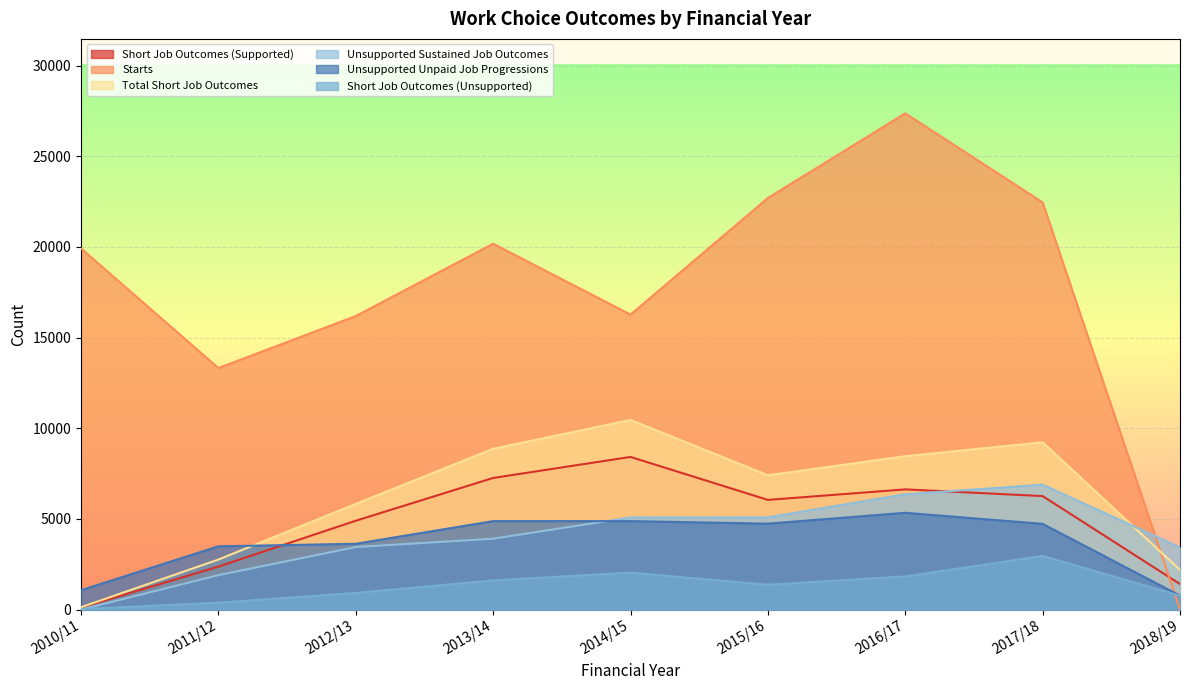

What position from the right is 2012/13?

7